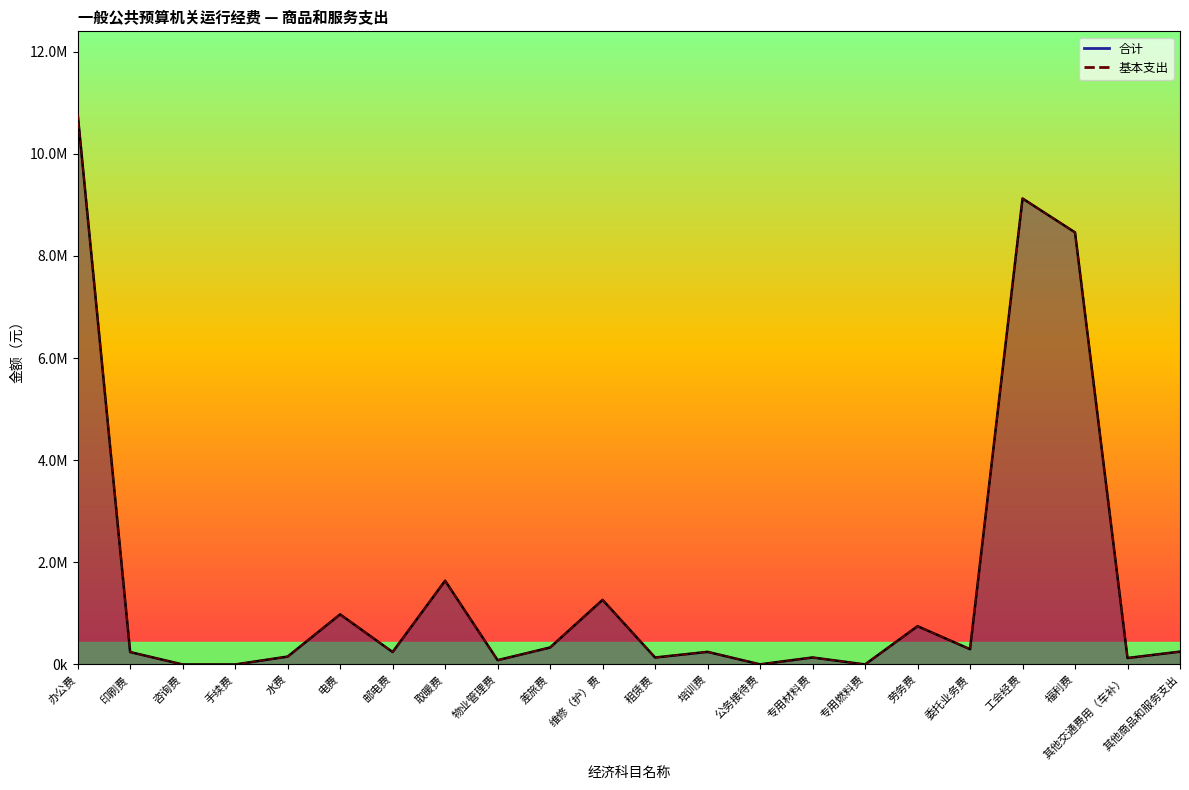

List the series in order of their peak value, highest first.

合计_line, 基本支出_line